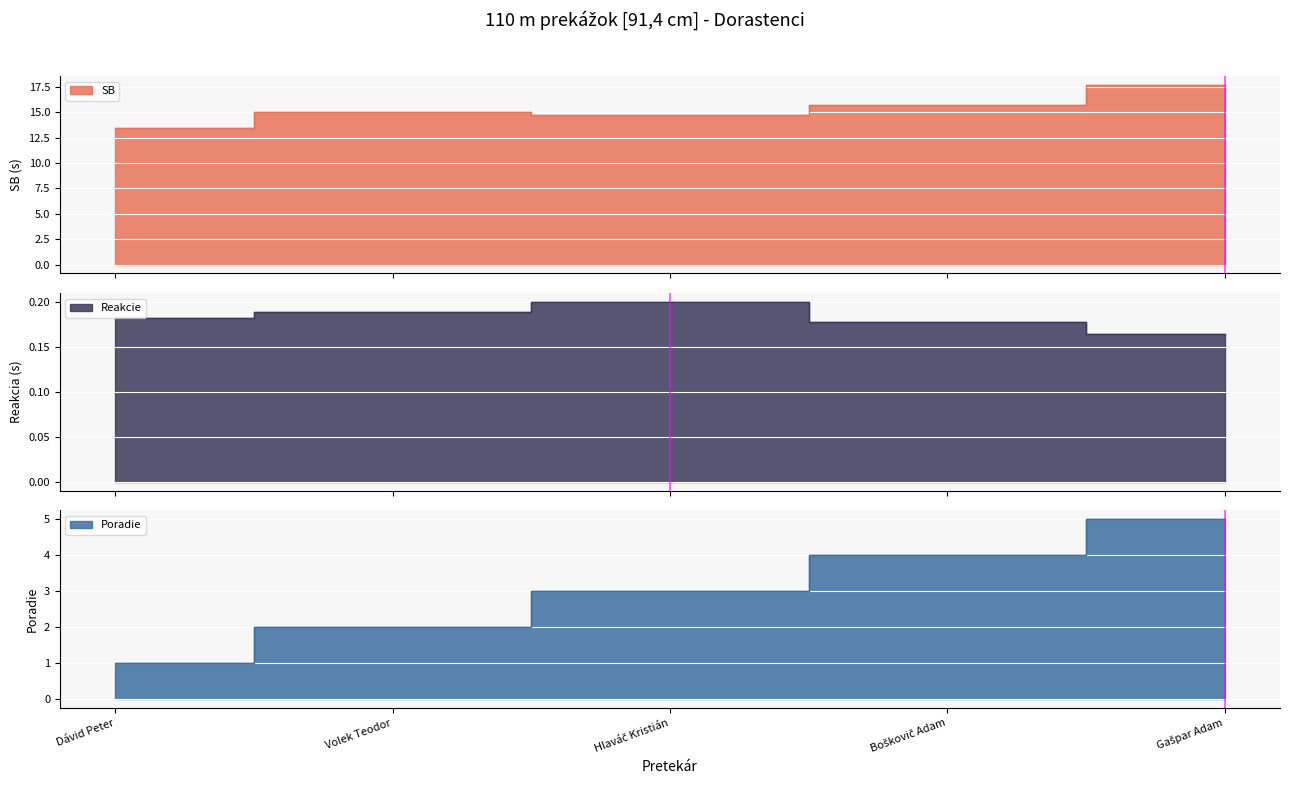

Which series has the largest total across all categories?

SB